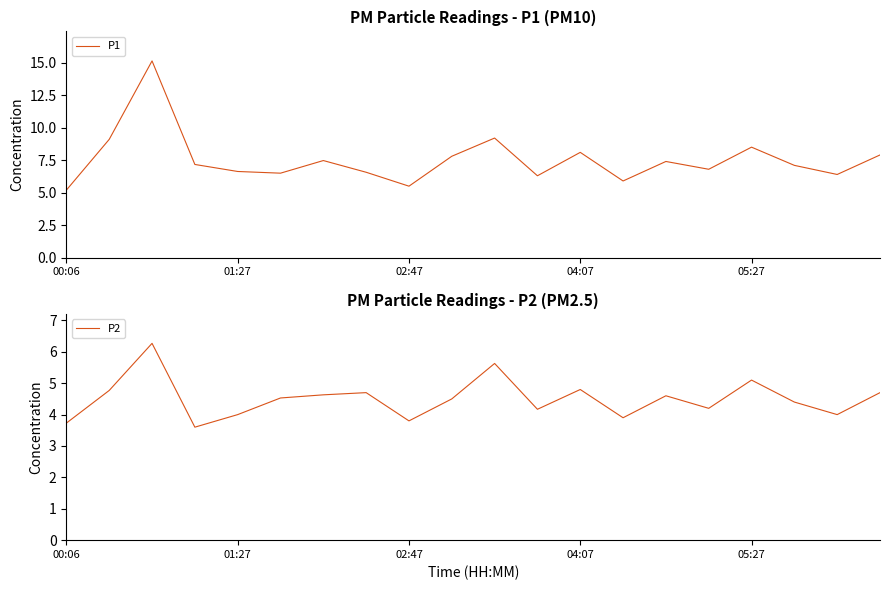

True or false: P2 has a value of 7.9 at 04:07.

False